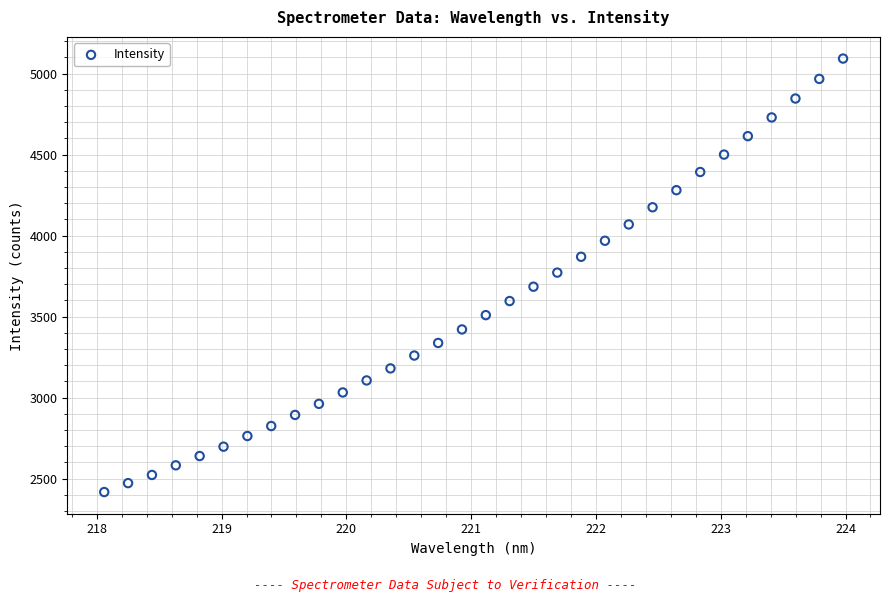

What is the range of X values (max minus min)?

5.9